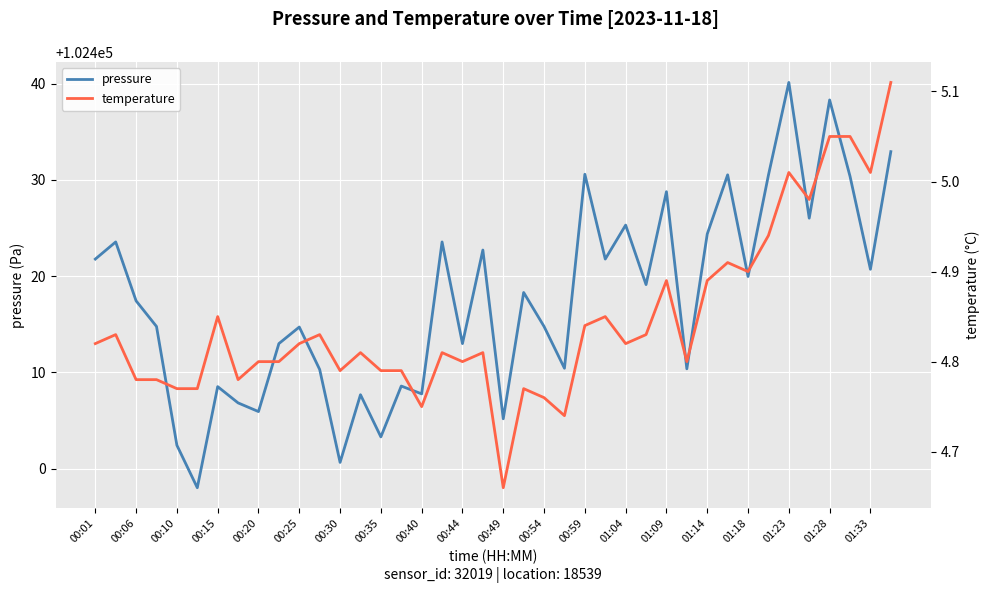

What is the highest value of the pressure series?

102440.1